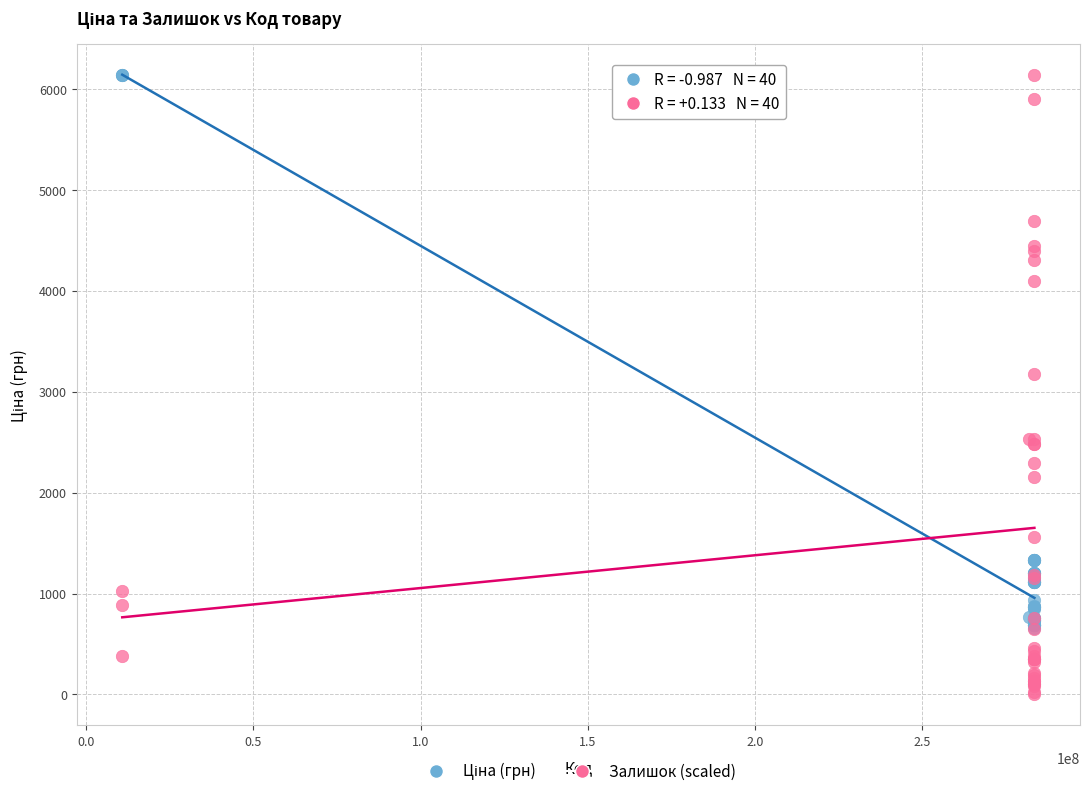

Which series reaches the minimum Y coordinate?

Залишок (scaled)